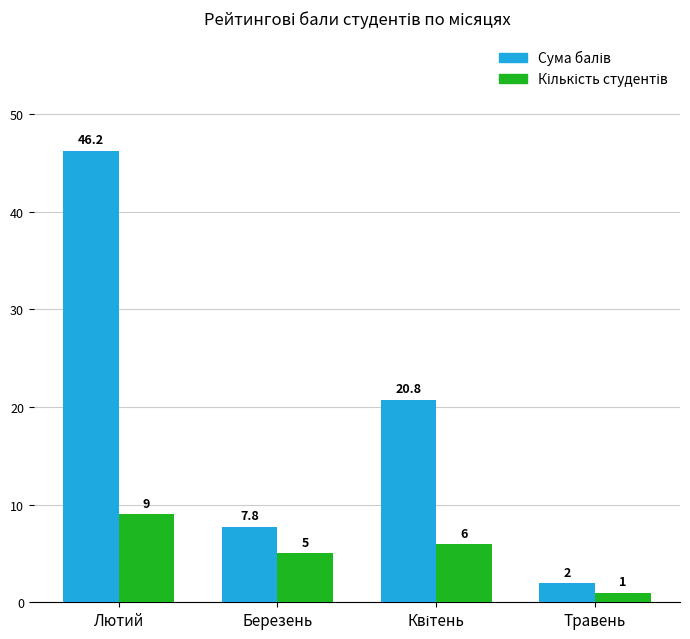

Which category has the highest value across all series?

Лютий